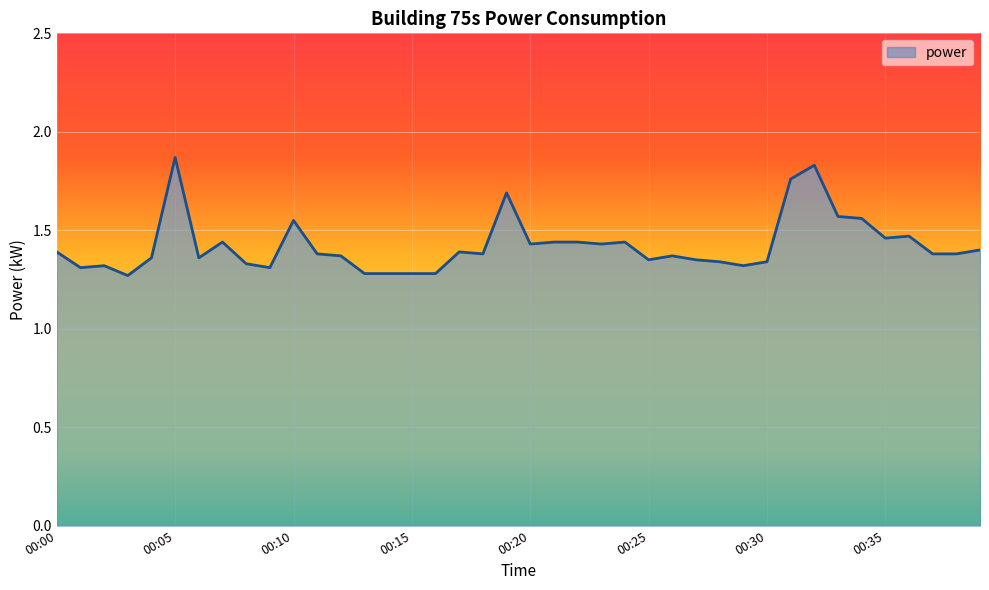

What is the value of the 19th point from the left?

1.4